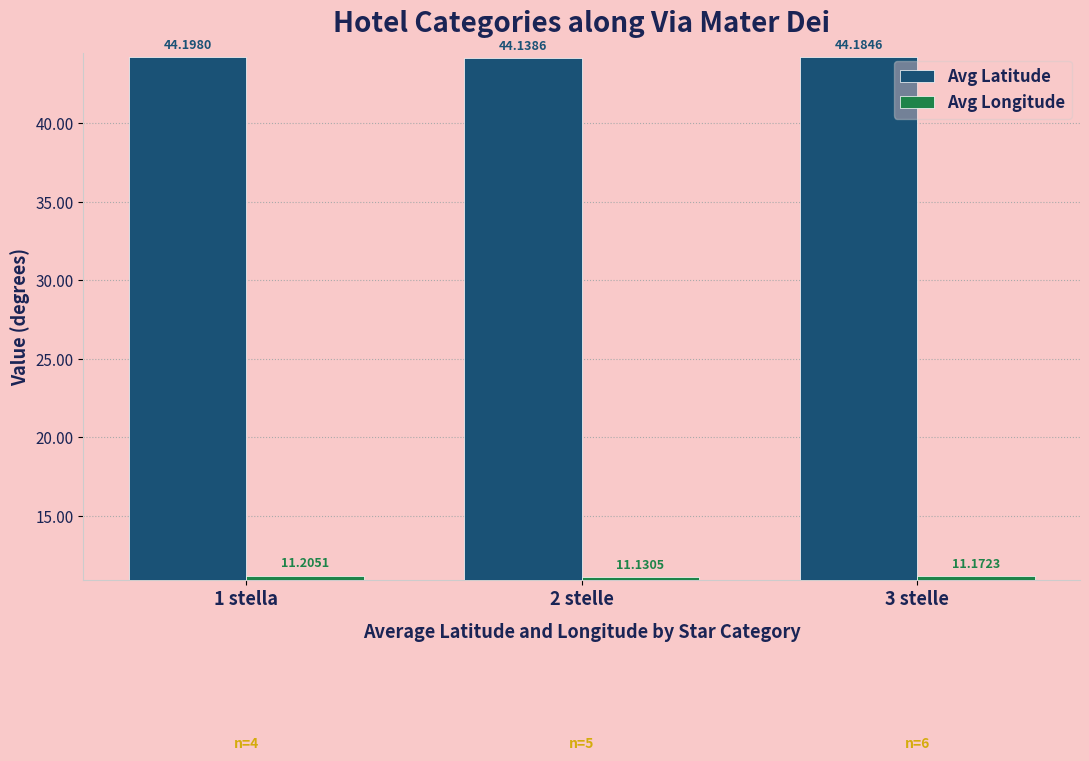

What is the average value of the Avg Latitude series?

44.2